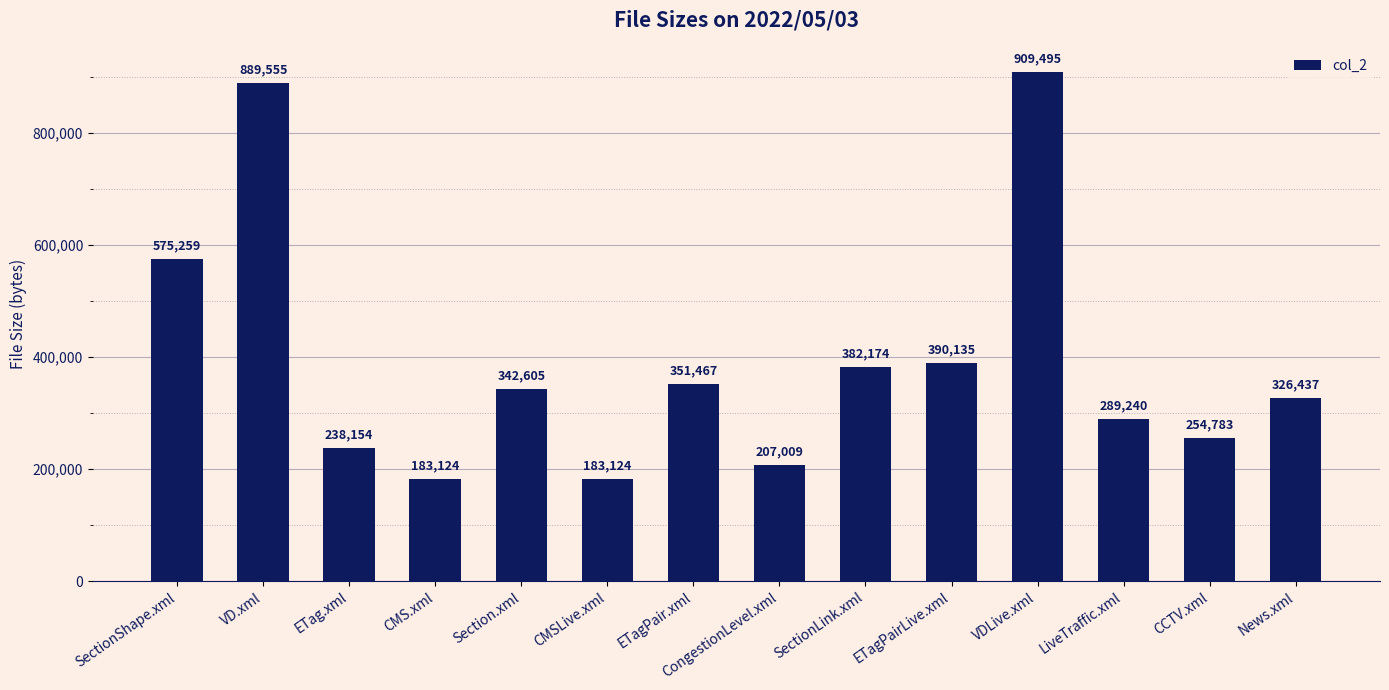

What is the difference between the maximum and second lowest values?

726371